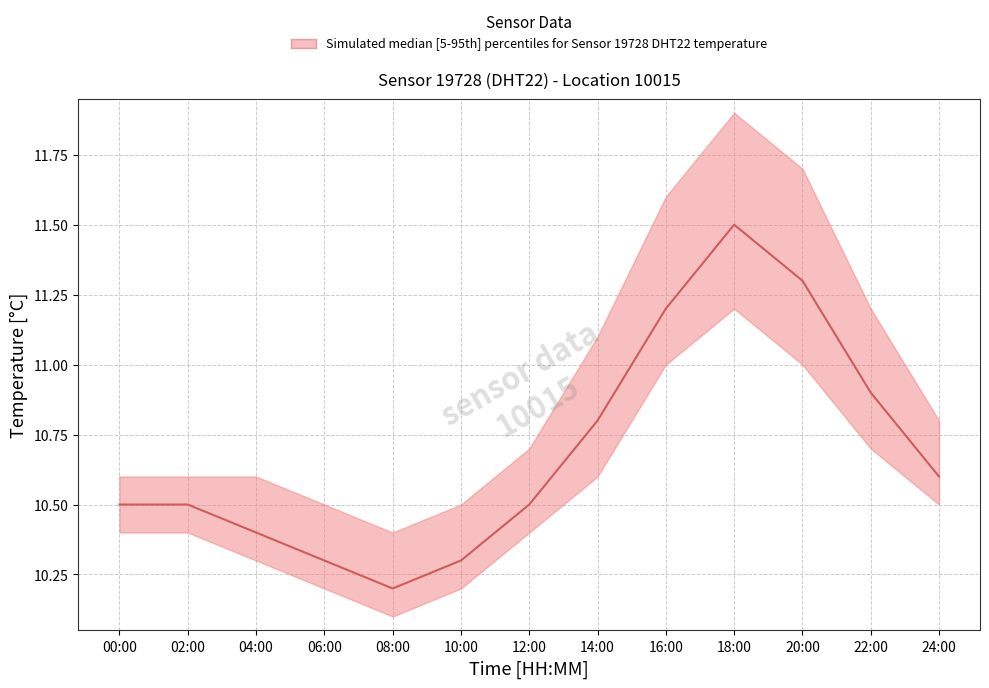

The temperature_p95 series shows 16.8 at 22:00. True or false?

False